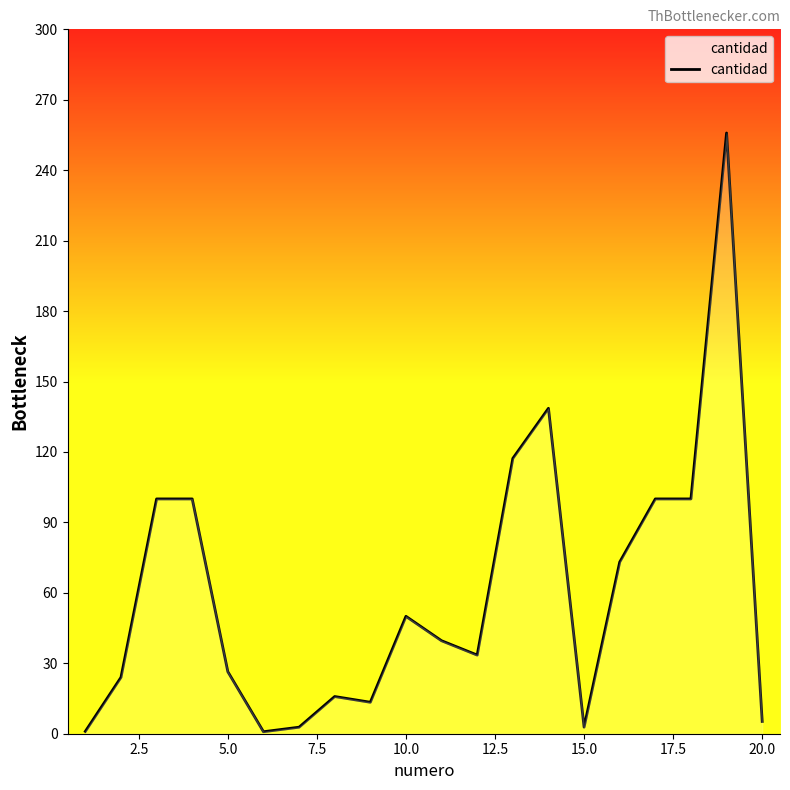

What is the difference between the maximum and minimum values?

255.0